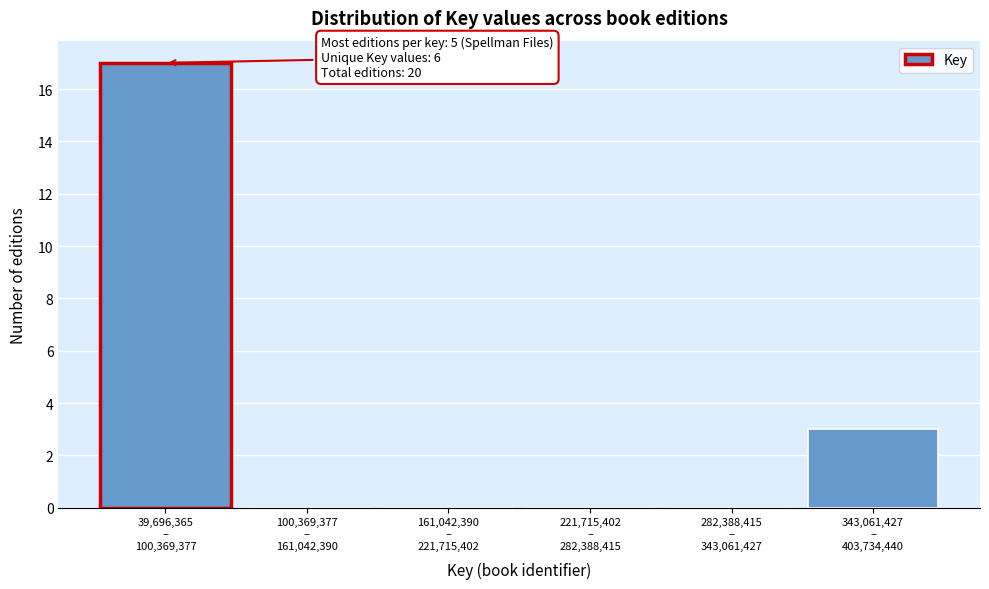

What is the sum of all values?

20